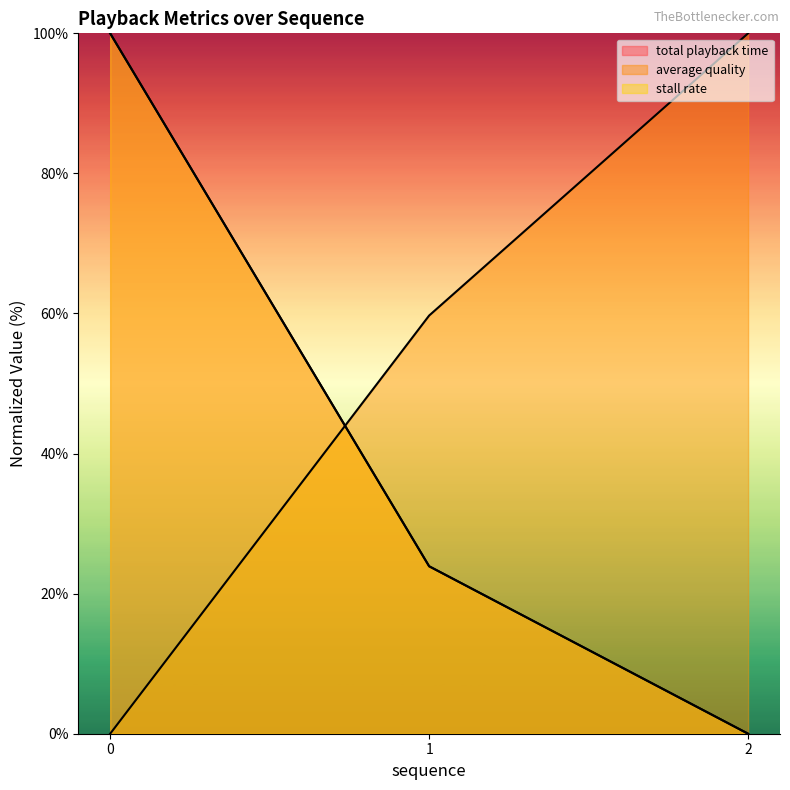

How many lines are shown in the chart?

3